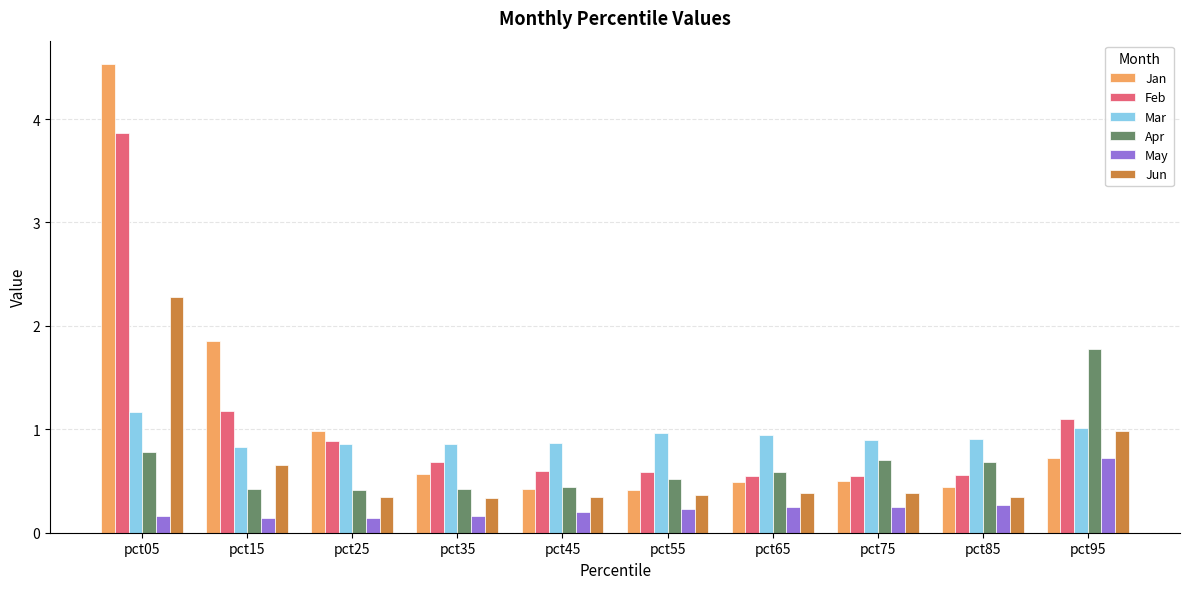

What is the sum of the Mar values at pct15 and pct25?

1.7